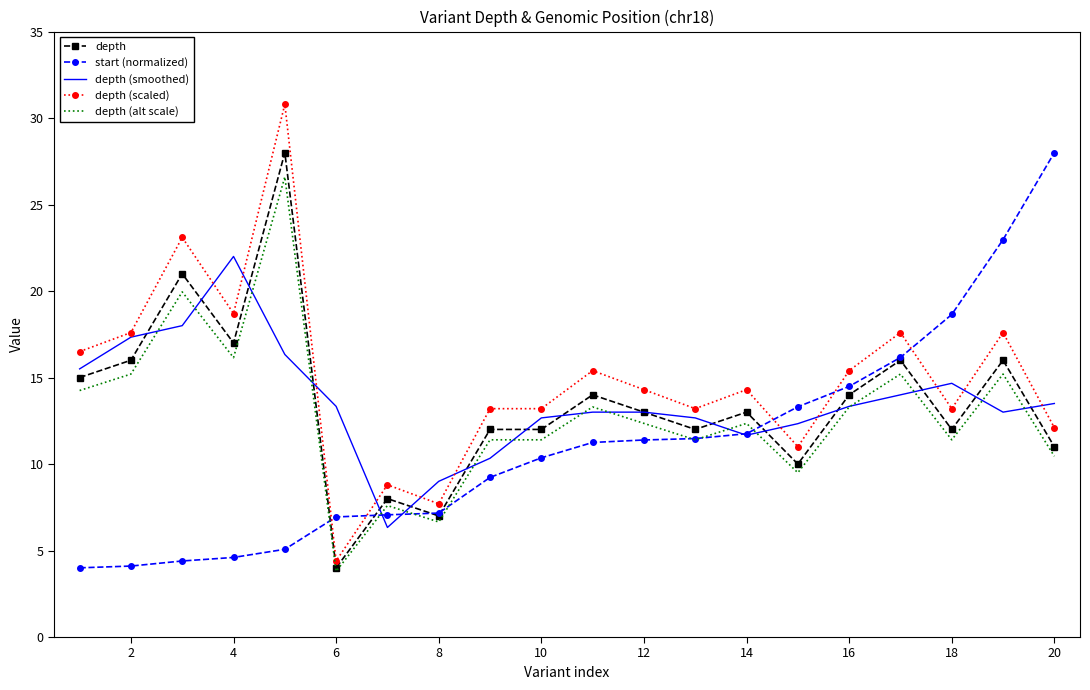

What is the maximum value for depth (smoothed)?

22.0